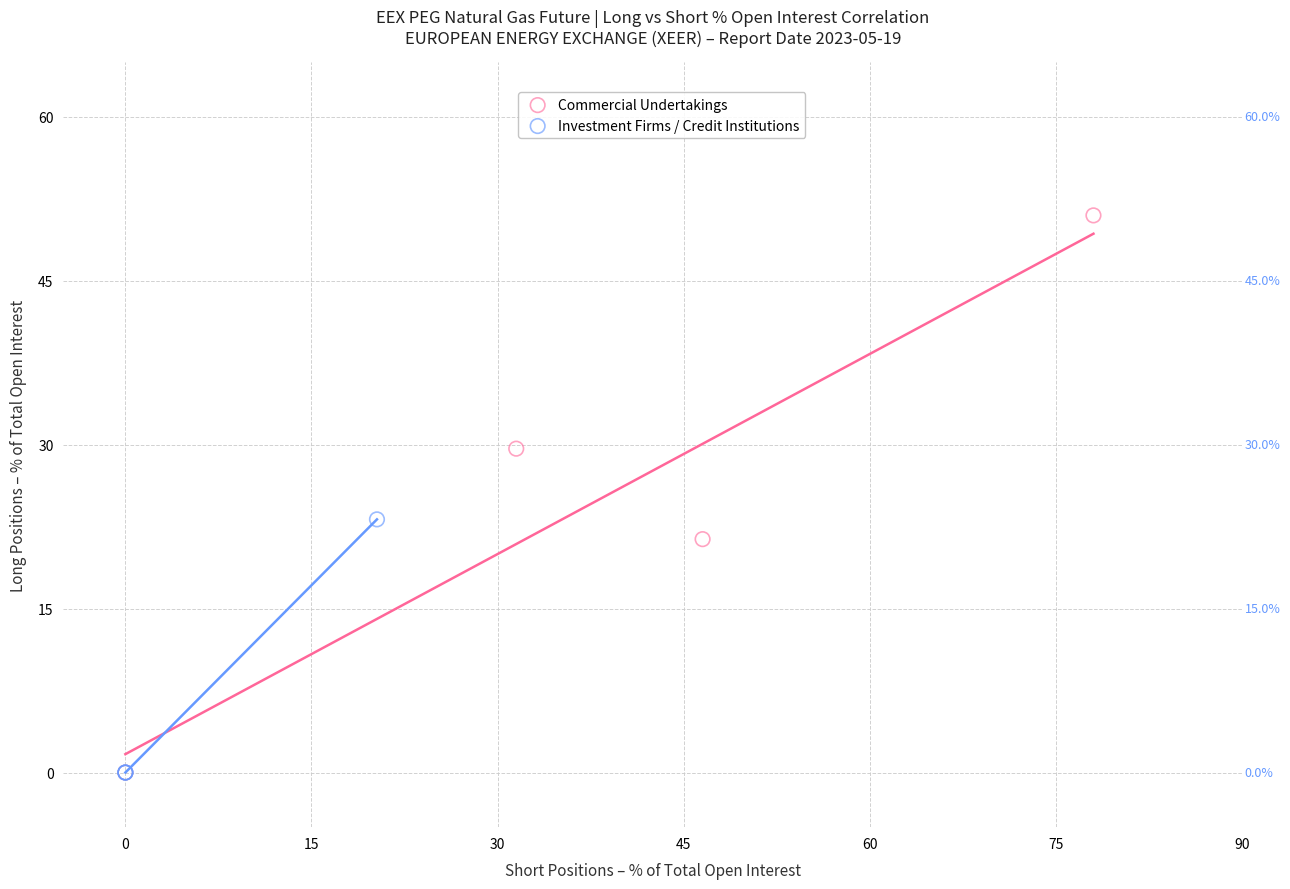

Which series reaches the maximum Y coordinate?

Commercial Undertakings